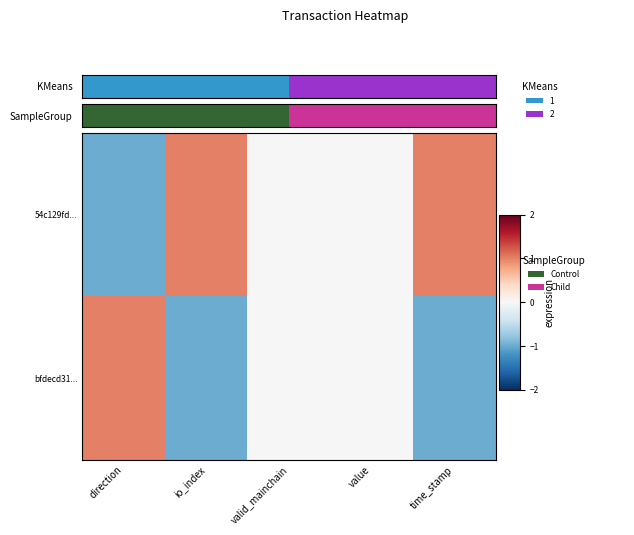

Rank the series by their maximum value, from lowest to highest.

54c129fd..., bfdecd31...